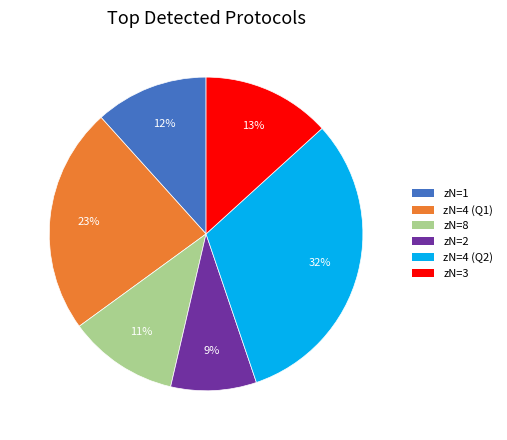

Count the number of slices in the pie.

6